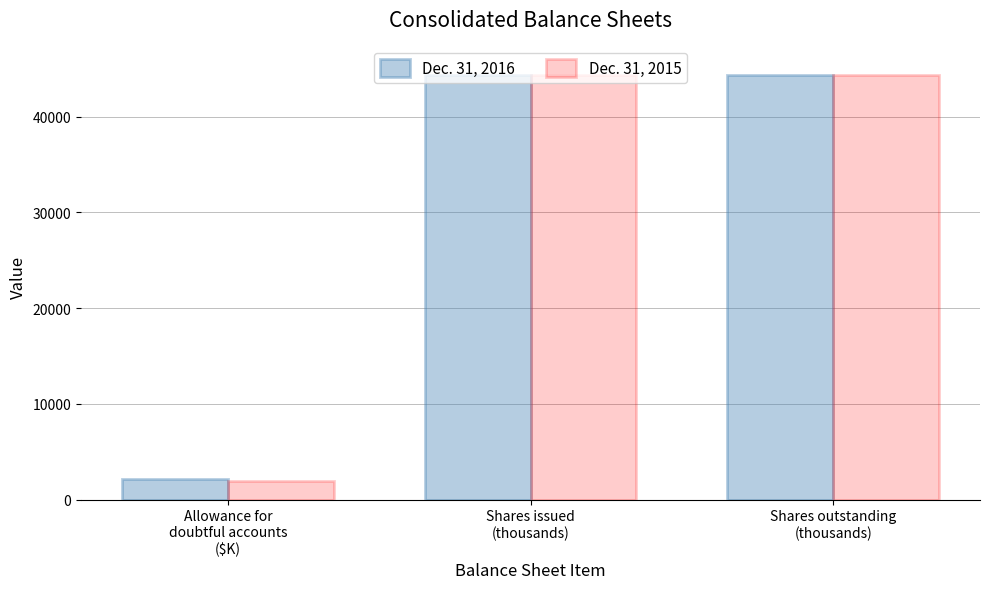

Rank the series by their maximum value, from lowest to highest.

Dec. 31, 2015, Dec. 31, 2016